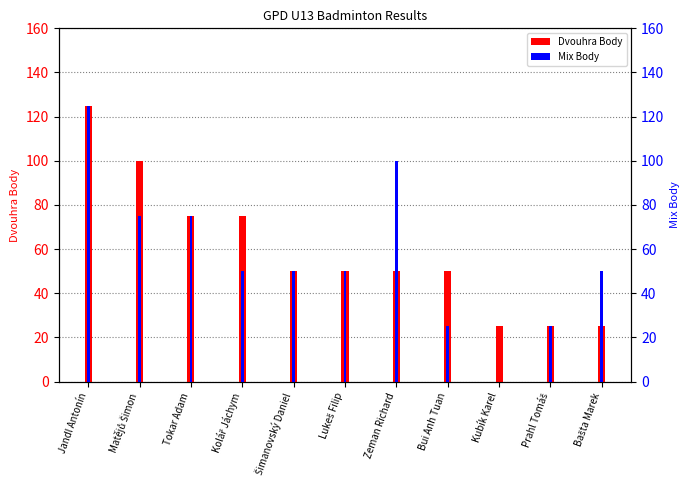

Rank the series by their average value, from highest to lowest.

Dvouhra Body, Mix Body